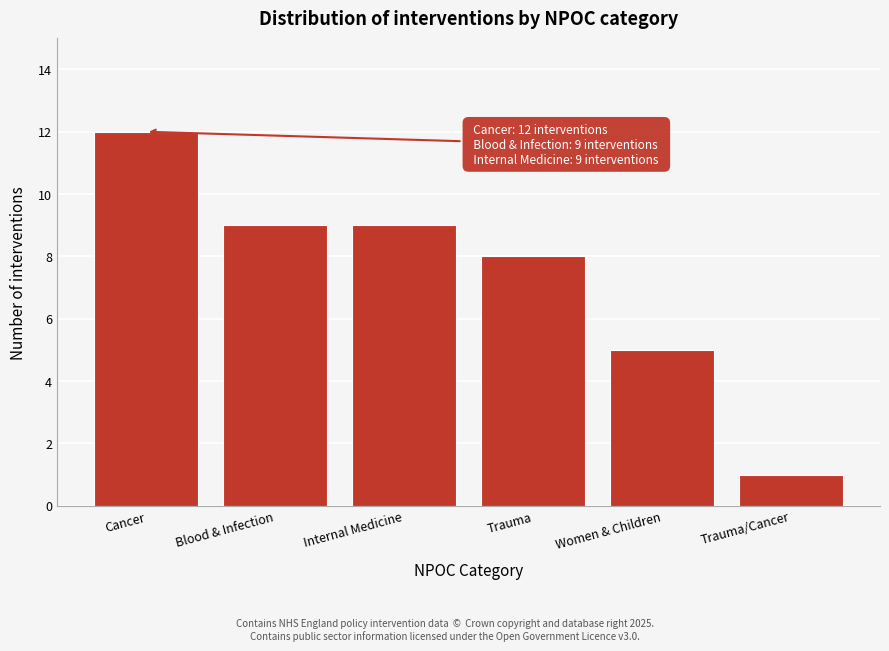

Reading left to right, list all the values displayed in this chart.

12	9	9	8	5	1